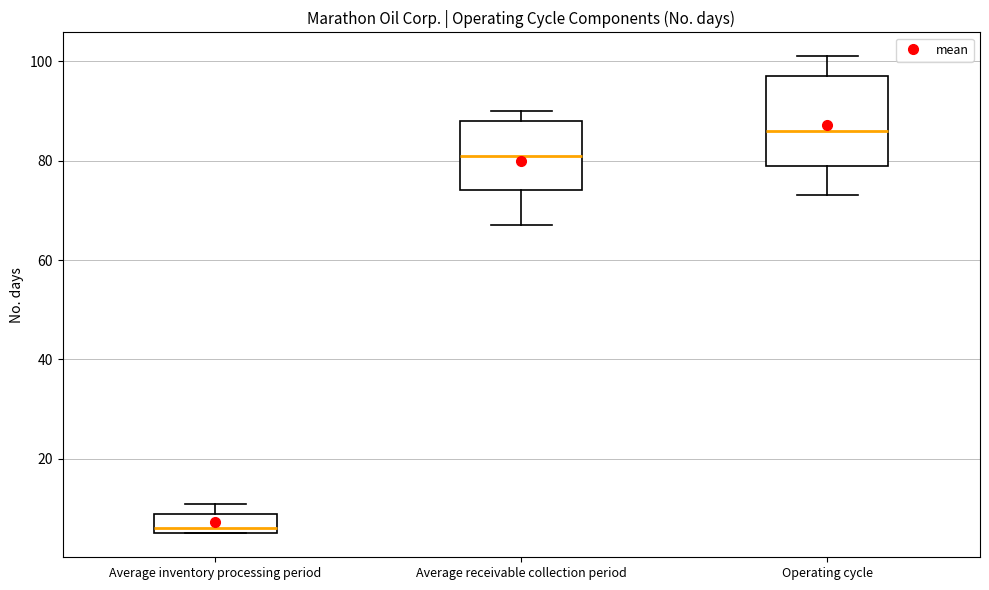

Reading left to right, transcribe this box plot: for each box, give where its median line is, the range the box spans, and where its two whiskers end, as read against the y-axis. The values are not printed on the chart, so give them approximately, as read against the axis.

Average inventory processing period: median 6 (just above the box's lower edge), box 6 to 10, whiskers 6 to 12
Average receivable collection period: median 82, box 74 to 88, whiskers 68 to 90
Operating cycle: median 86, box 80 to 98, whiskers 74 to 102